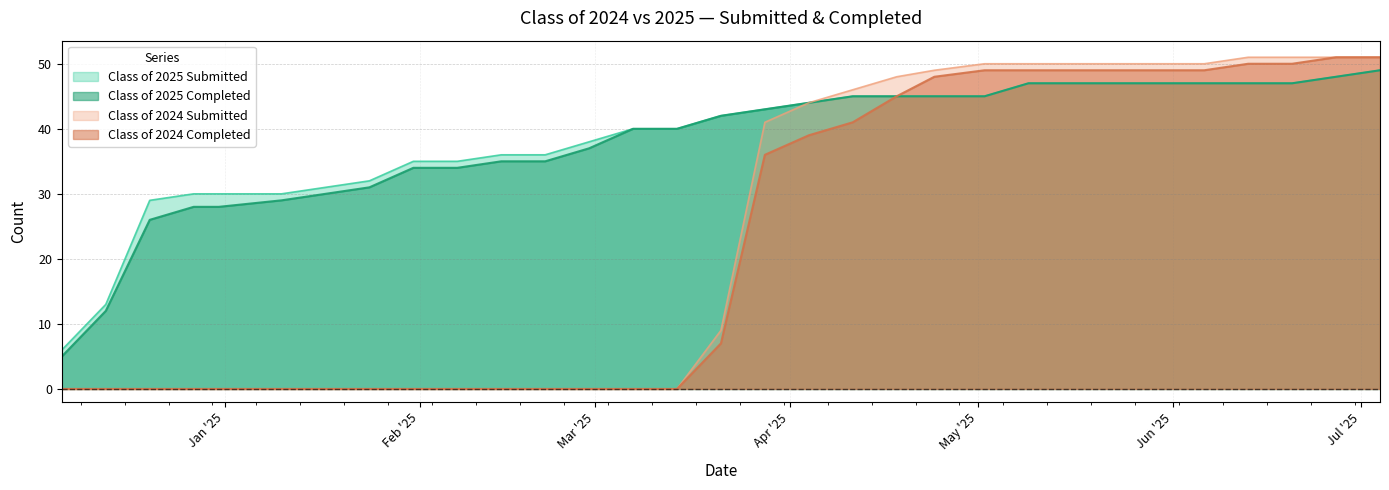

What is the greatest value displayed?

51